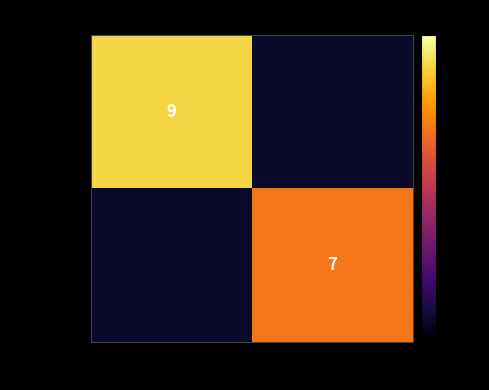

The c506d7ce… series shows 9 at -1. True or false?

True